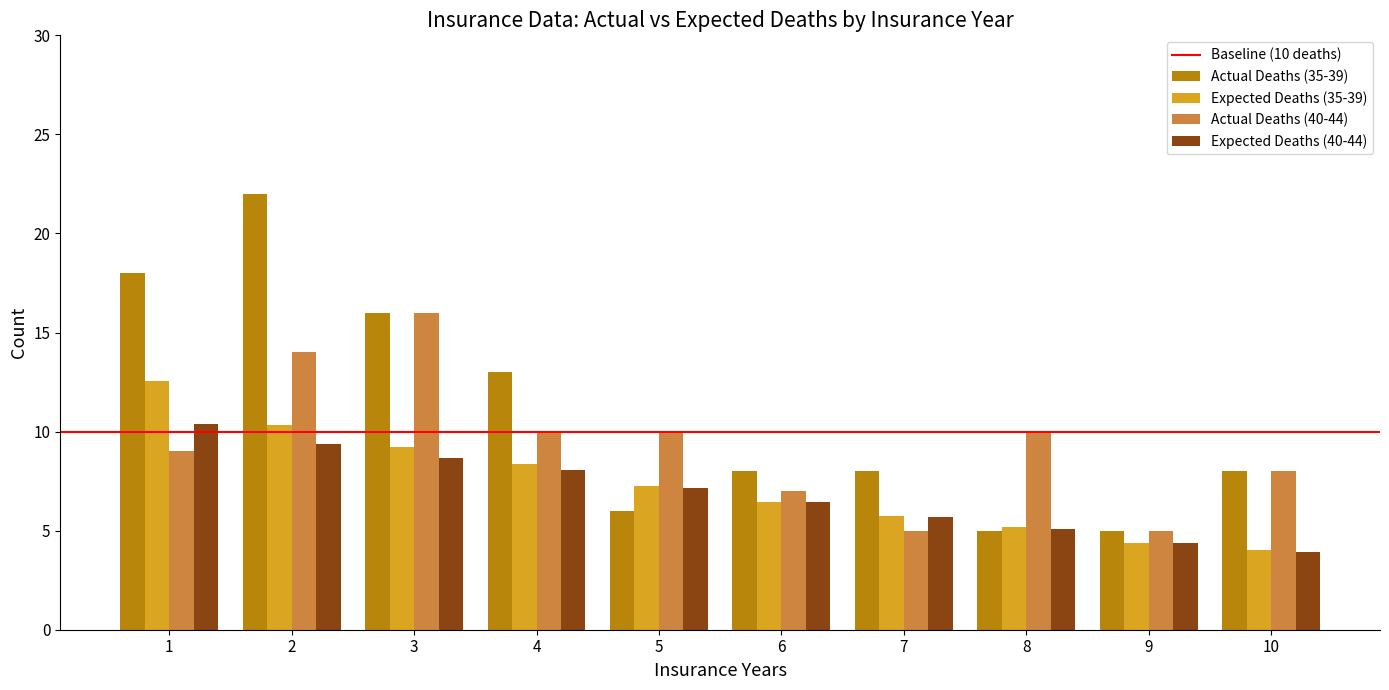

What is the average value of the Expected Deaths (35-39) series?

7.3